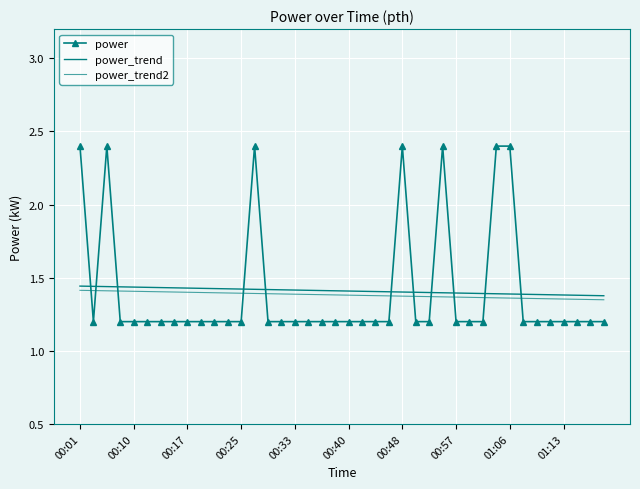

Rank the categories by power_trend value from lowest to highest.

39, 38, 37, 36, 35, 34, 33, 32, 31, 30, 29, 28, 27, 26, 25, 24, 23, 22, 21, 20, 19, 18, 17, 16, 15, 14, 13, 12, 11, 10, 01:13, 01:06, 00:57, 00:48, 00:40, 00:33, 00:25, 00:17, 00:10, 00:01